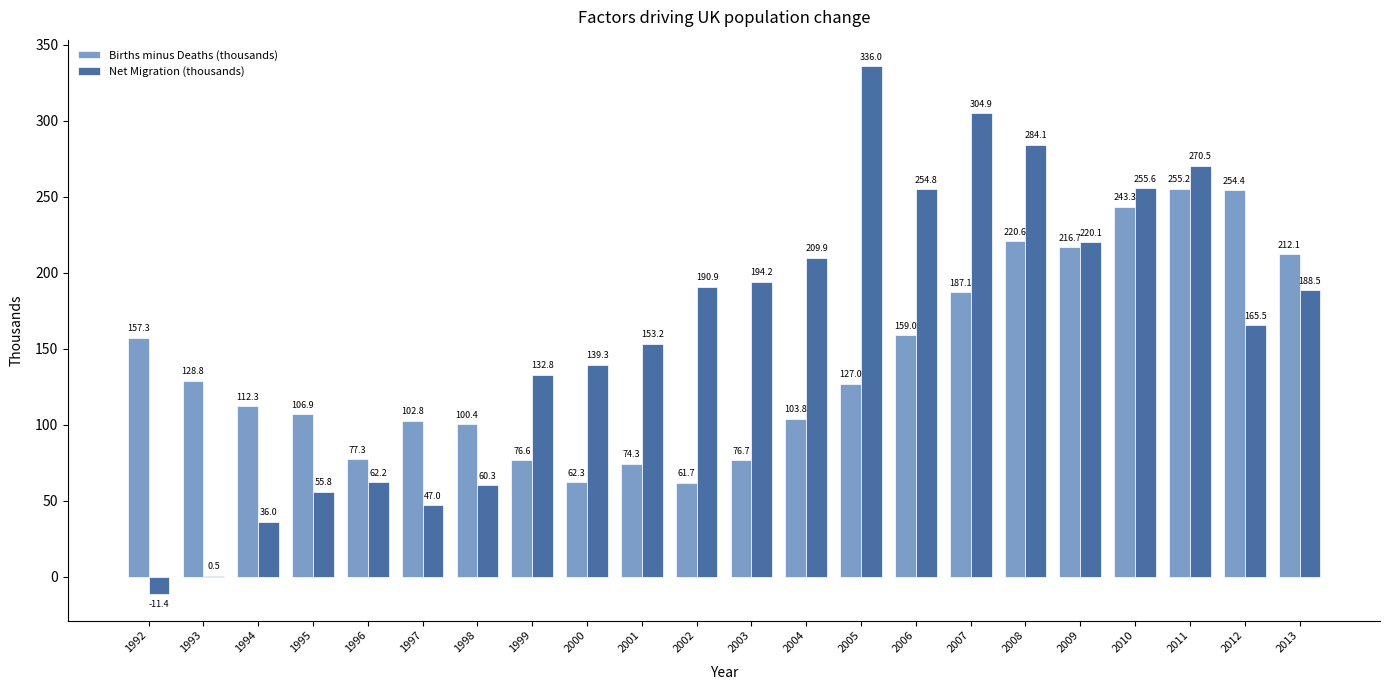

Reading left to right, list all the values displayed in this chart.

Births minus Deaths (thousands): 1992=157.3	1993=128.8	1994=112.3	1995=106.9	1996=77.3	1997=102.8	1998=100.4	1999=76.6	2000=62.3	2001=74.3	2002=61.7	2003=76.7	2004=103.8	2005=127.0	2006=159.0	2007=187.1	2008=220.6	2009=216.7	2010=243.3	2011=255.2	2012=254.4	2013=212.1
Net Migration (thousands): 1992=-11.4	1993=0.5	1994=36.0	1995=55.8	1996=62.2	1997=47.0	1998=60.3	1999=132.8	2000=139.3	2001=153.2	2002=190.9	2003=194.2	2004=209.9	2005=336.0	2006=254.8	2007=304.9	2008=284.1	2009=220.1	2010=255.6	2011=270.5	2012=165.5	2013=188.5